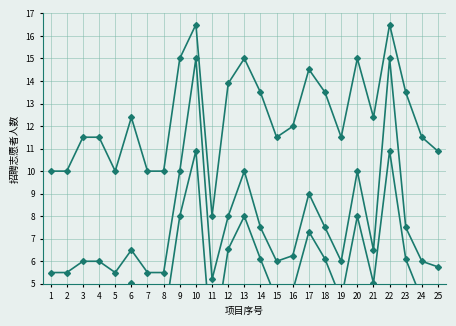

In 招聘人数(线性), how many points are higher than both neighbors (excluding endpoints)?

6